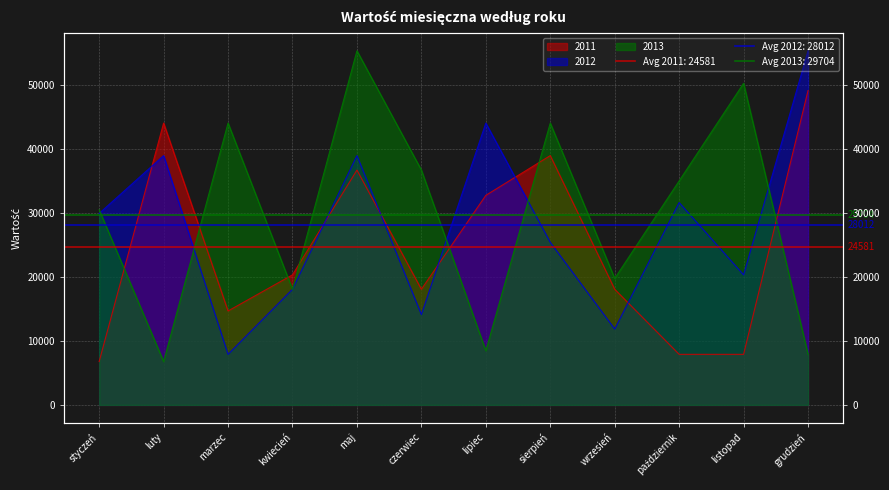

At which category does the chart reach its peak across all series?

grudzień